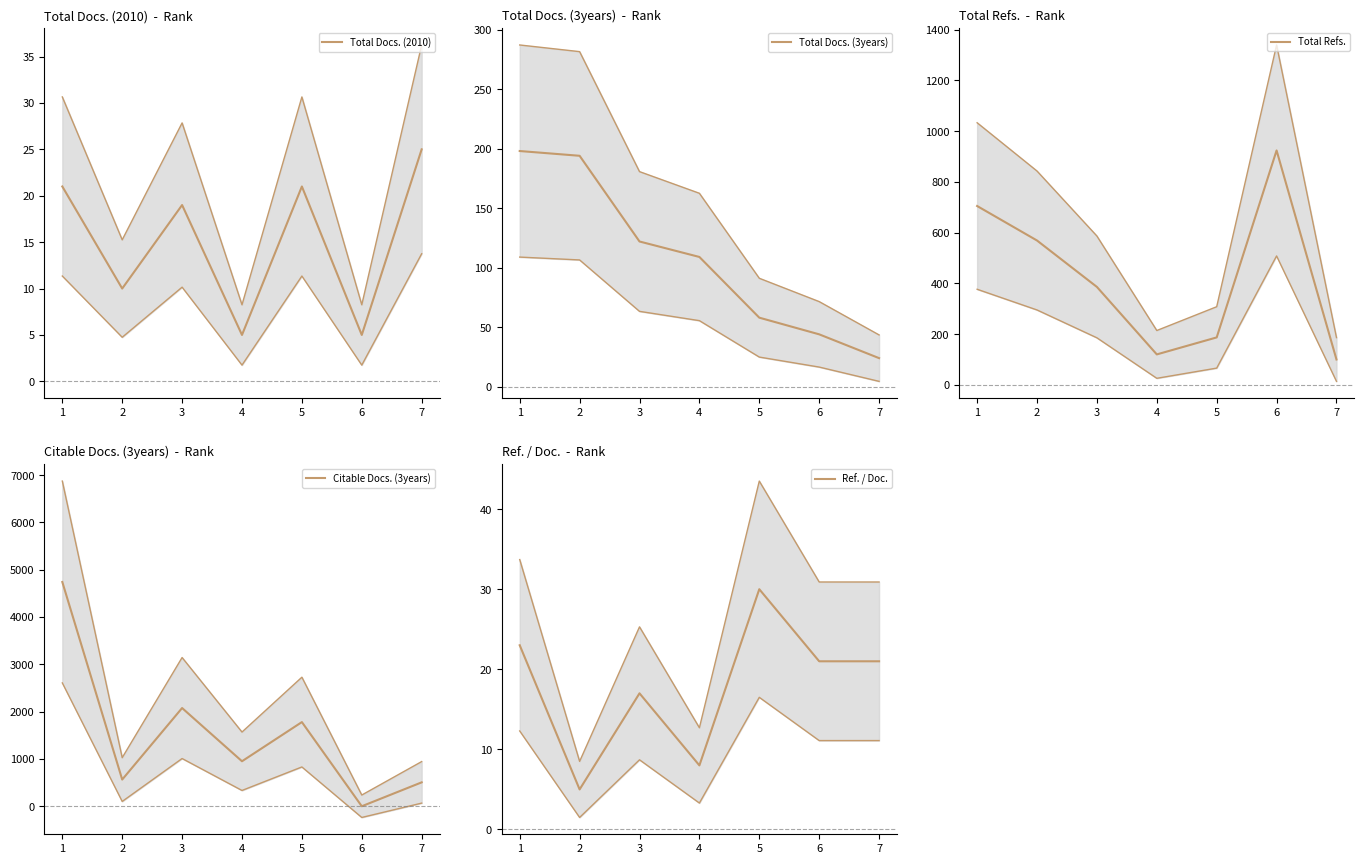

What is the highest value of the Total Docs. (3years) series?

198